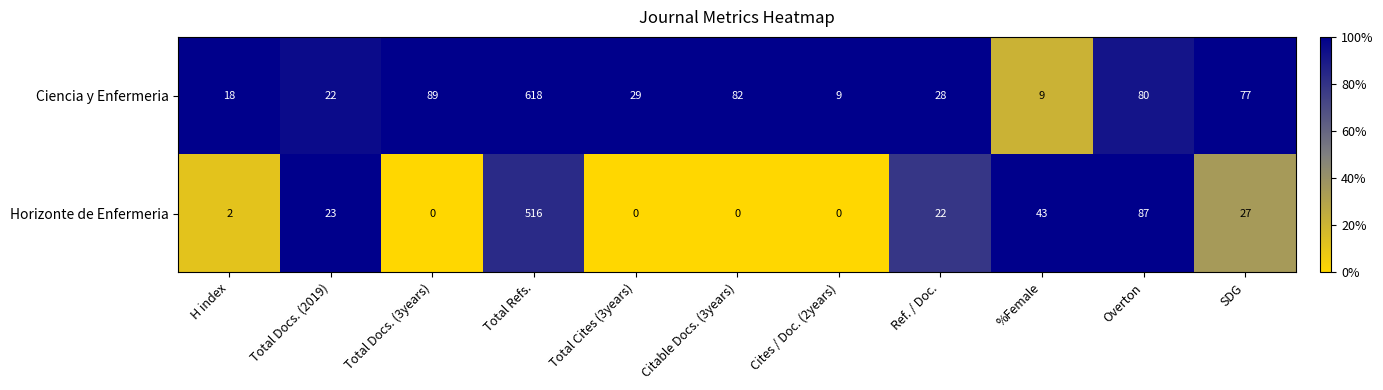

What is the maximum value shown in the chart?

618